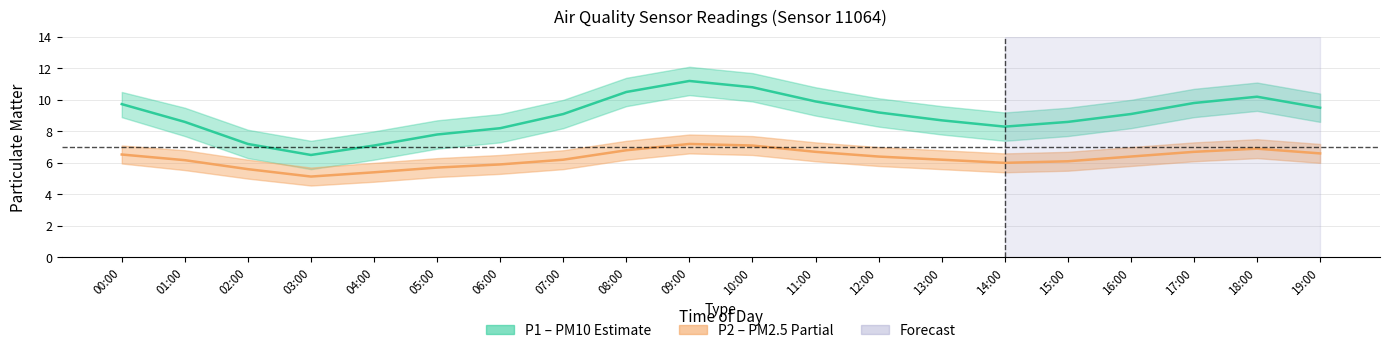

What is the average value of the P1 (PM10) series?

9.0